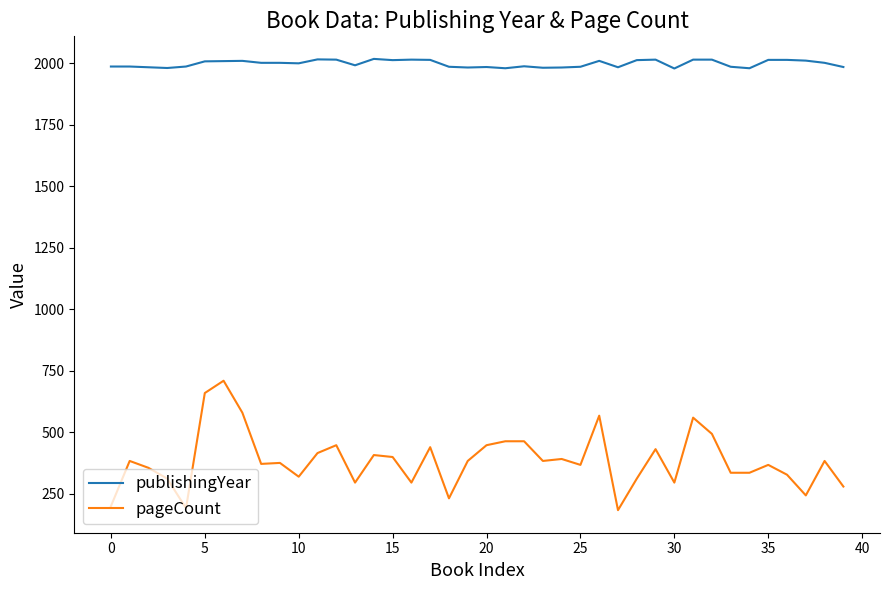

True or false: publishingYear and pageCount intersect in this chart.

False